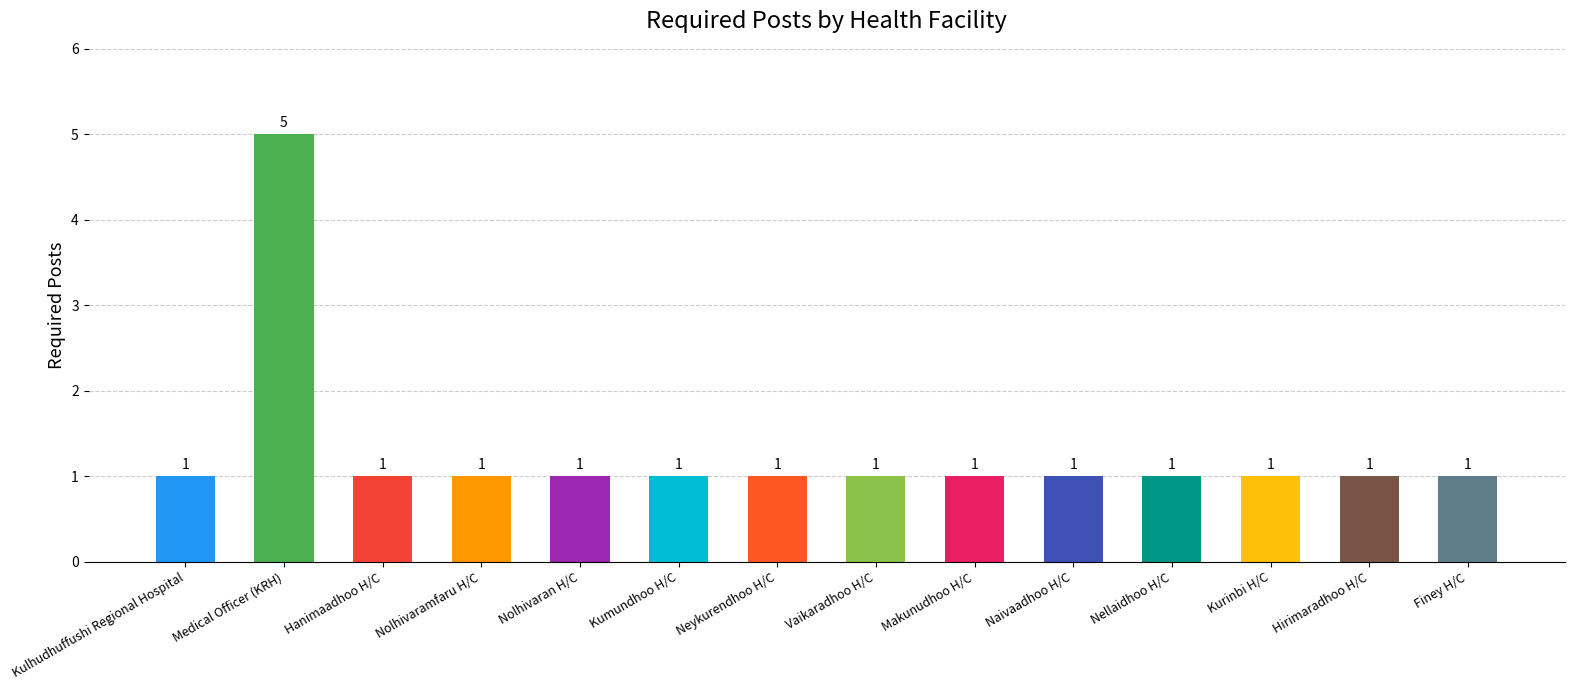

What is the value of the 8th bar from the left?

1